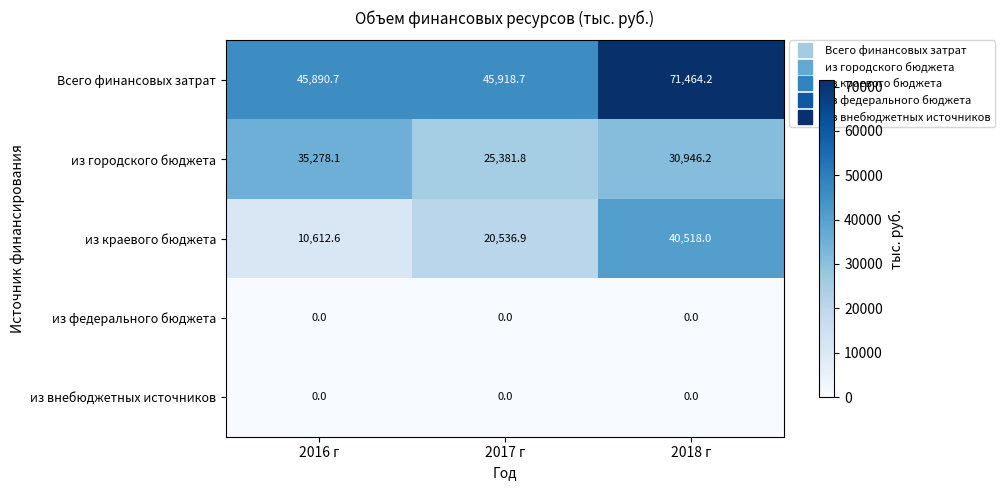

List the labels in order of Всего финансовых затрат value, smallest first.

2016 г, 2017 г, 2018 г